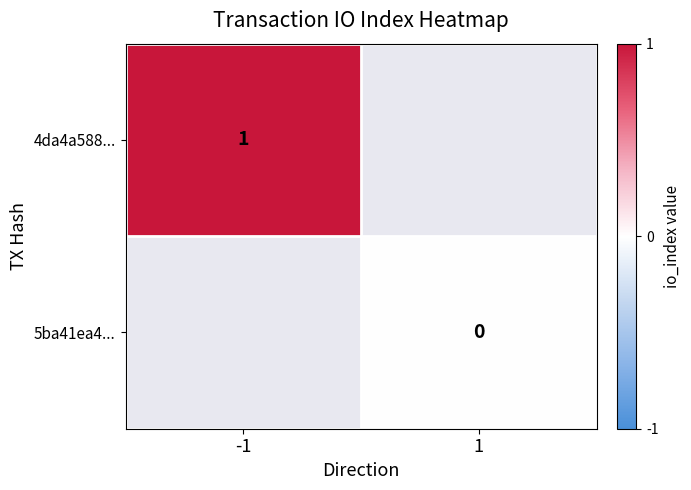

How many values in 4da4a588... are above zero?

1